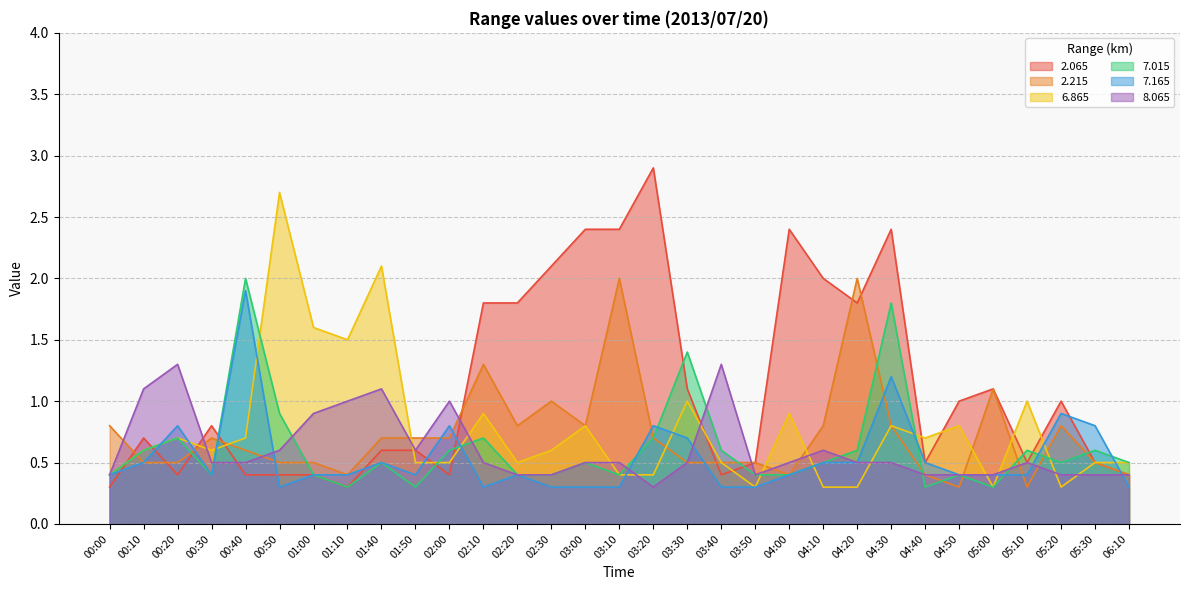

Is it true that   7.165 equals 0.4 at 01:00?

True